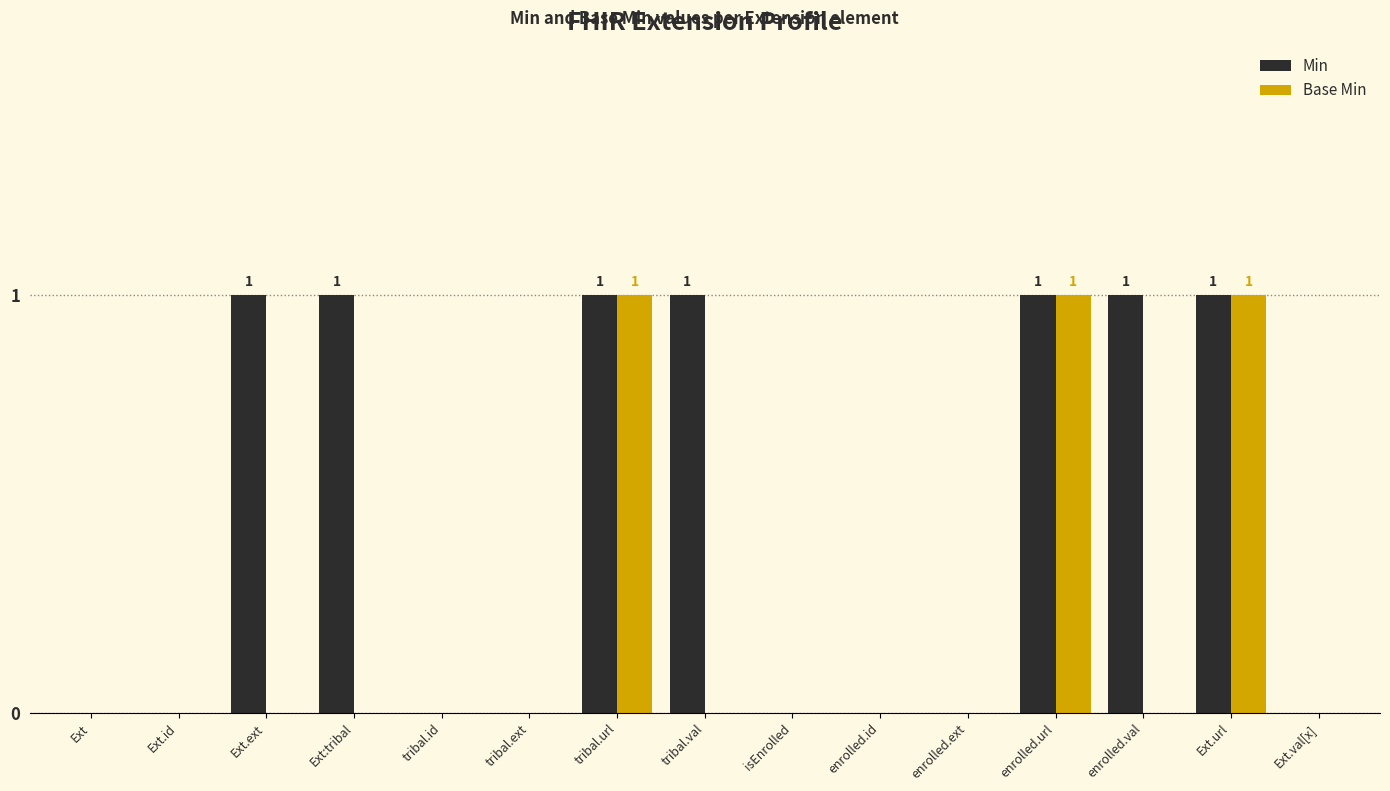

Count the Base Min values in the range 0 to 1.

15